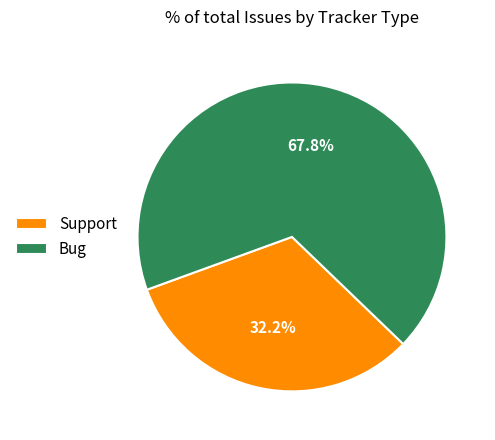

Is there a majority slice in this chart?

Yes